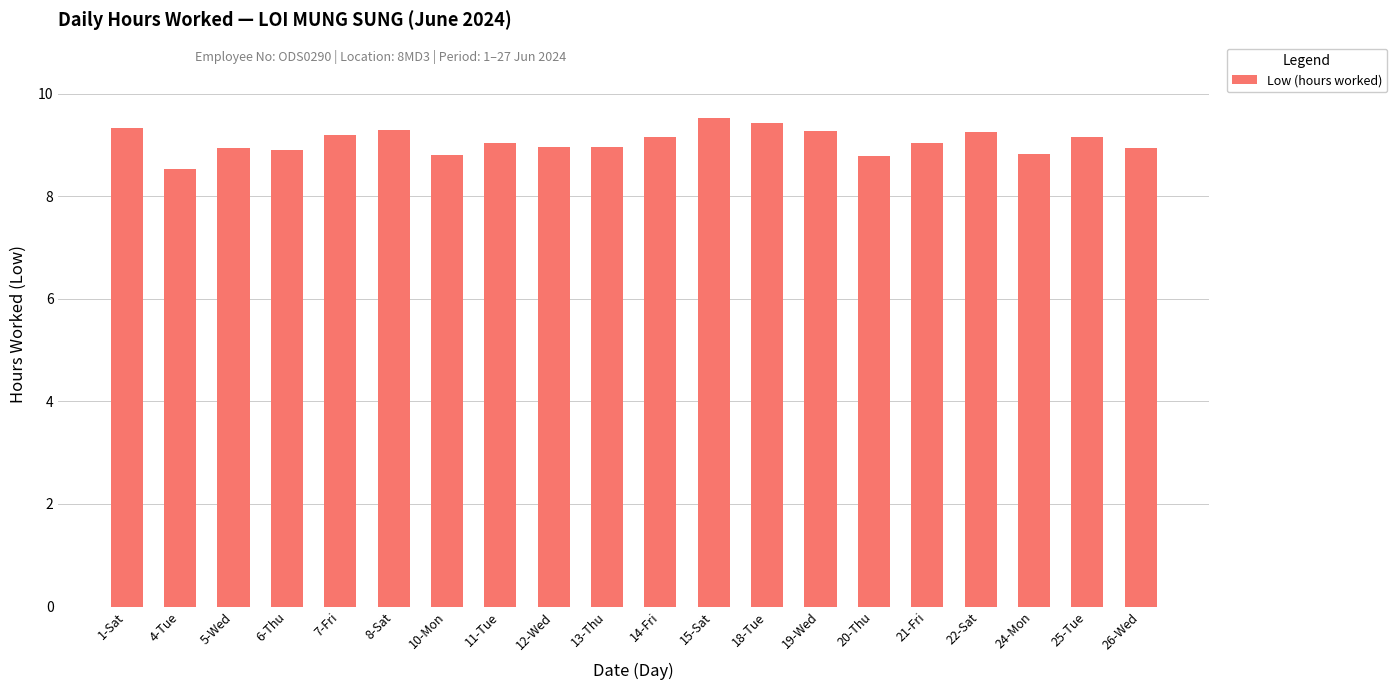

What is the label of the 15th bar from the right?

8-Sat